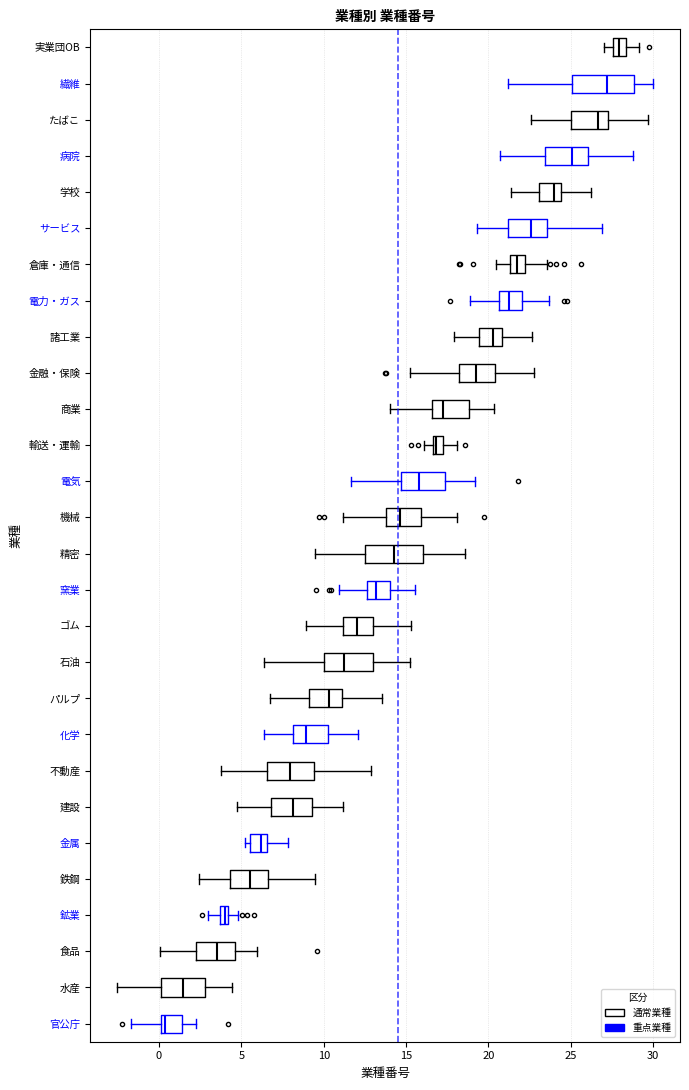

Which box has the furthest to the left median line?

官公庁